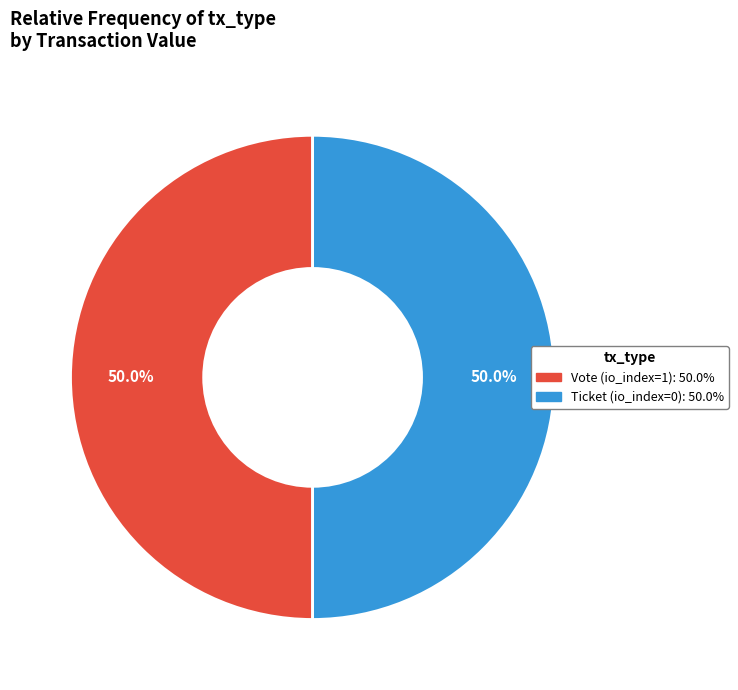

To the nearest percent, what is the difference between the Vote and Ticket slice percentages?

0%